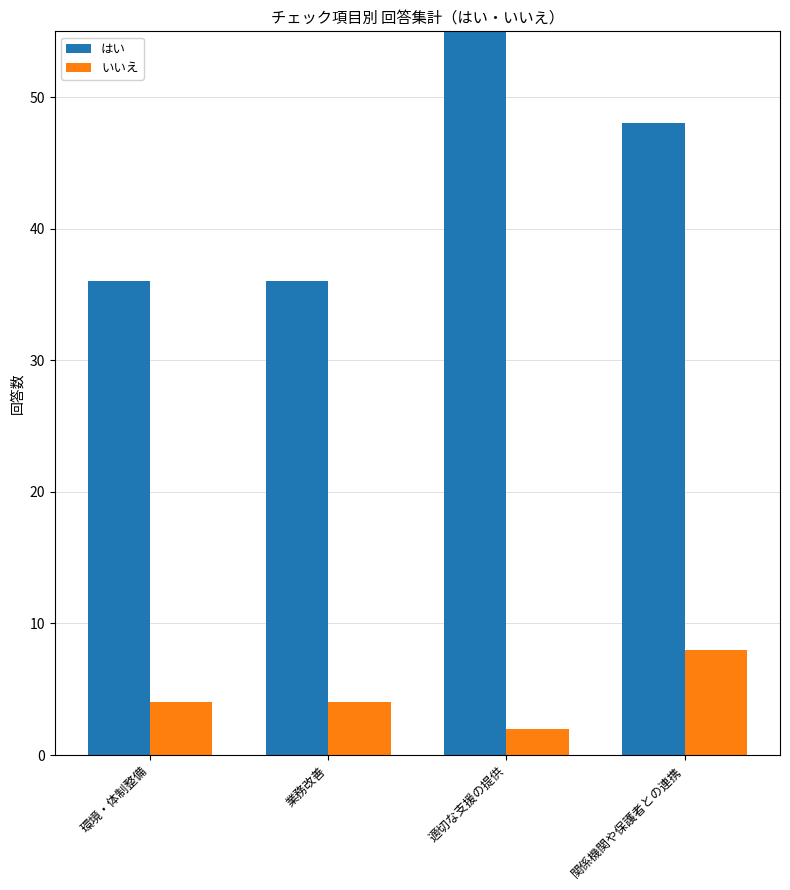

Where does the いいえ series first go above 4?

関係機関や保護者との連携